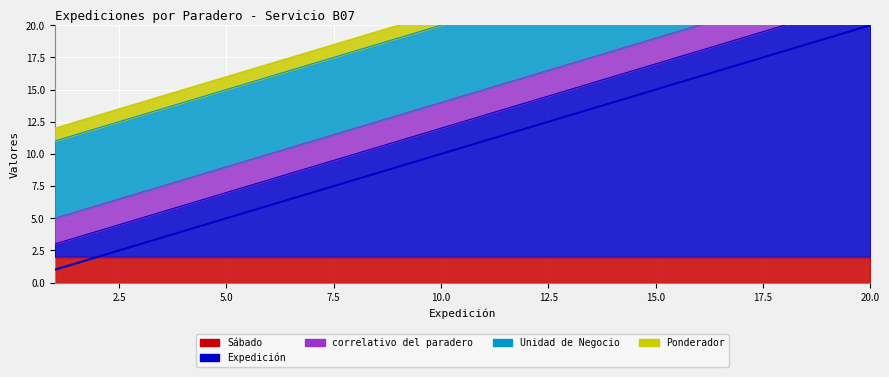

Reading right to left, list all the values displayed in this chart.

Sábado: 20=2	19=2	18=2	17=2	16=2	15=2	14=2	13=2	12=2	11=2	10=2	9=2	8=2	7=2	6=2	5=2	4=2	3=2	2=2	1=2
Expedición: 20=20	19=19	18=18	17=17	16=16	15=15	14=14	13=13	12=12	11=11	10=10	9=9	8=8	7=7	6=6	5=5	4=4	3=3	2=2	1=1
correlativo del paradero: 20=2	19=2	18=2	17=2	16=2	15=2	14=2	13=2	12=2	11=2	10=2	9=2	8=2	7=2	6=2	5=2	4=2	3=2	2=2	1=2
Unidad de Negocio: 20=6	19=6	18=6	17=6	16=6	15=6	14=6	13=6	12=6	11=6	10=6	9=6	8=6	7=6	6=6	5=6	4=6	3=6	2=6	1=6
Ponderador: 20=1	19=1	18=1	17=1	16=1	15=1	14=1	13=1	12=1	11=1	10=1	9=1	8=1	7=1	6=1	5=1	4=1	3=1	2=1	1=1